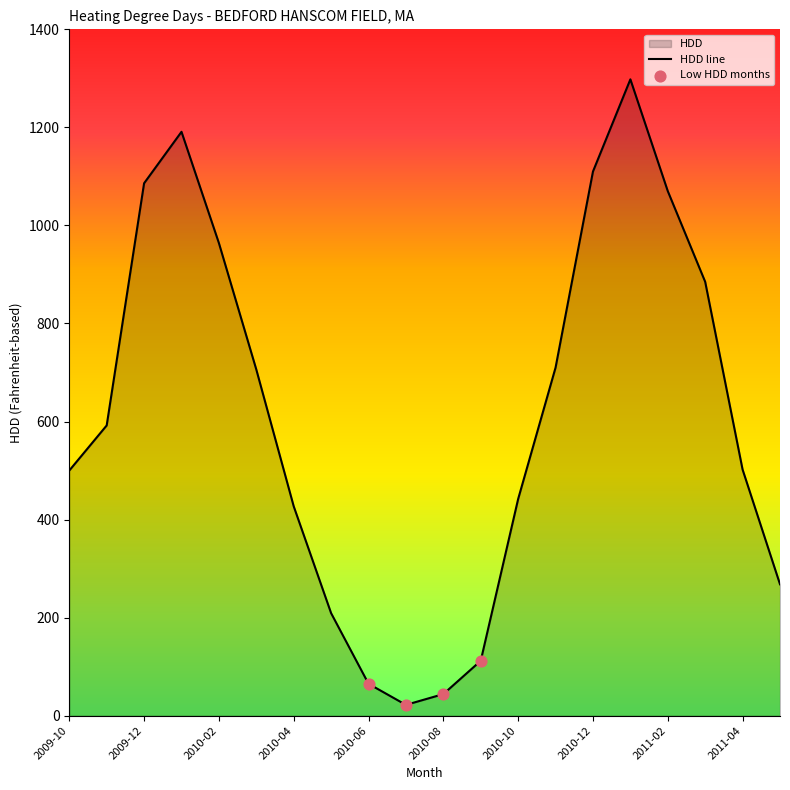

What is the change in value from 2009-10 to 2010-02?

+464